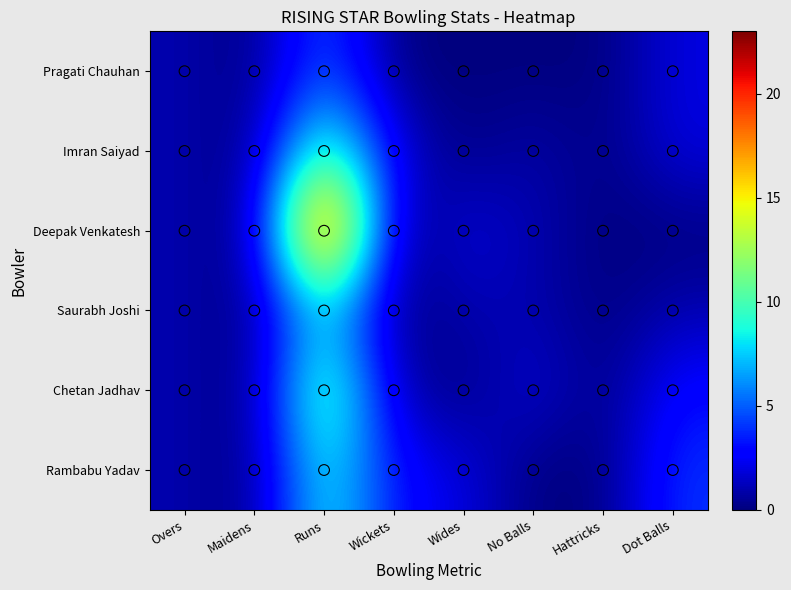

Reading left to right, extract all data points from this chart.

Pragati Chauhan: Overs=1	Maidens=0	Runs=5	Wickets=0	Wides=0	No Balls=0	Hattricks=0	Dot Balls=2
Imran Saiyad: Overs=1	Maidens=0	Runs=11	Wickets=2	Wides=0	No Balls=1	Hattricks=0	Dot Balls=2
Deepak Venkatesh: Overs=1	Maidens=0	Runs=23	Wickets=0	Wides=2	No Balls=1	Hattricks=0	Dot Balls=0
Saurabh Joshi: Overs=1	Maidens=0	Runs=8	Wickets=0	Wides=1	No Balls=1	Hattricks=0	Dot Balls=1
Chetan Jadhav: Overs=1	Maidens=0	Runs=12	Wickets=1	Wides=0	No Balls=2	Hattricks=0	Dot Balls=3
Rambabu Yadav: Overs=1	Maidens=0	Runs=9	Wickets=3	Wides=2	No Balls=0	Hattricks=0	Dot Balls=4